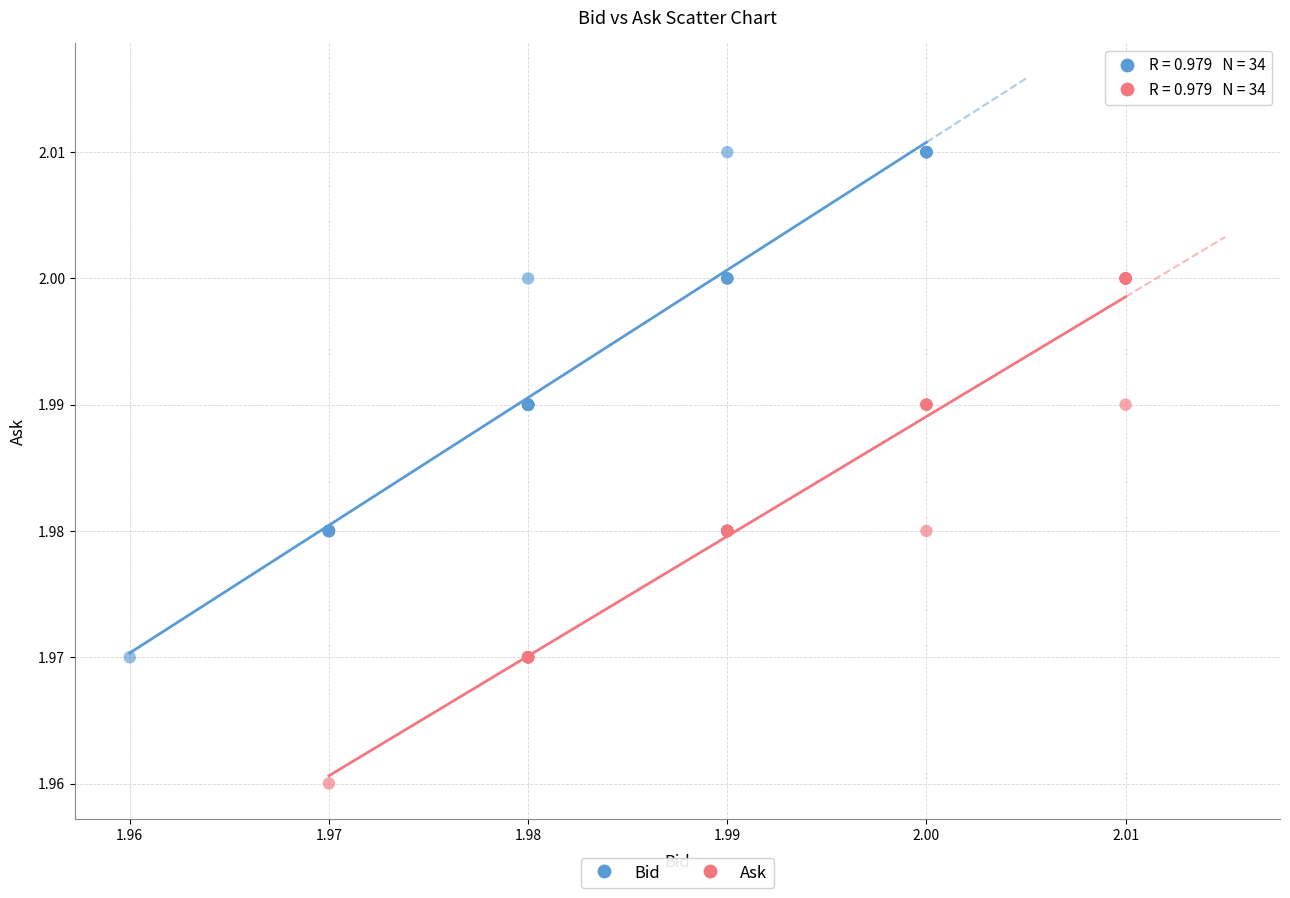

What are all the series names shown in the legend?

Bid, Ask